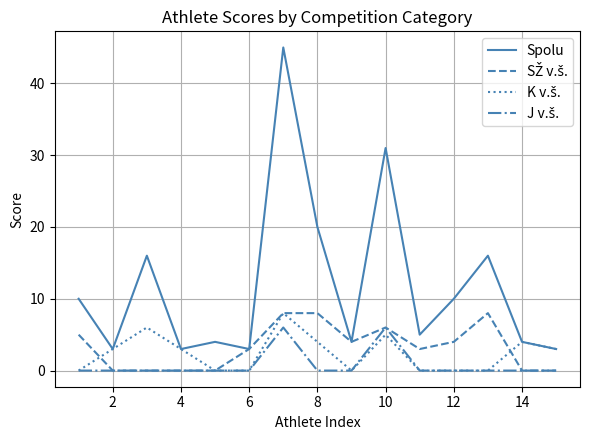

What is the lowest value of the Spolu series?

3